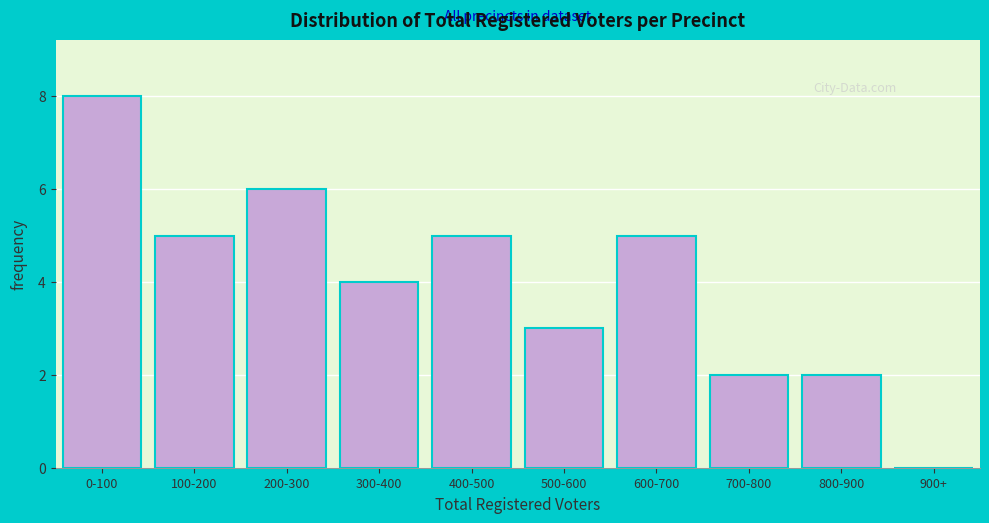

Reading left to right, extract all data points from this chart.

0-100=8	100-200=5	200-300=6	300-400=4	400-500=5	500-600=3	600-700=5	700-800=2	800-900=2	900+=0